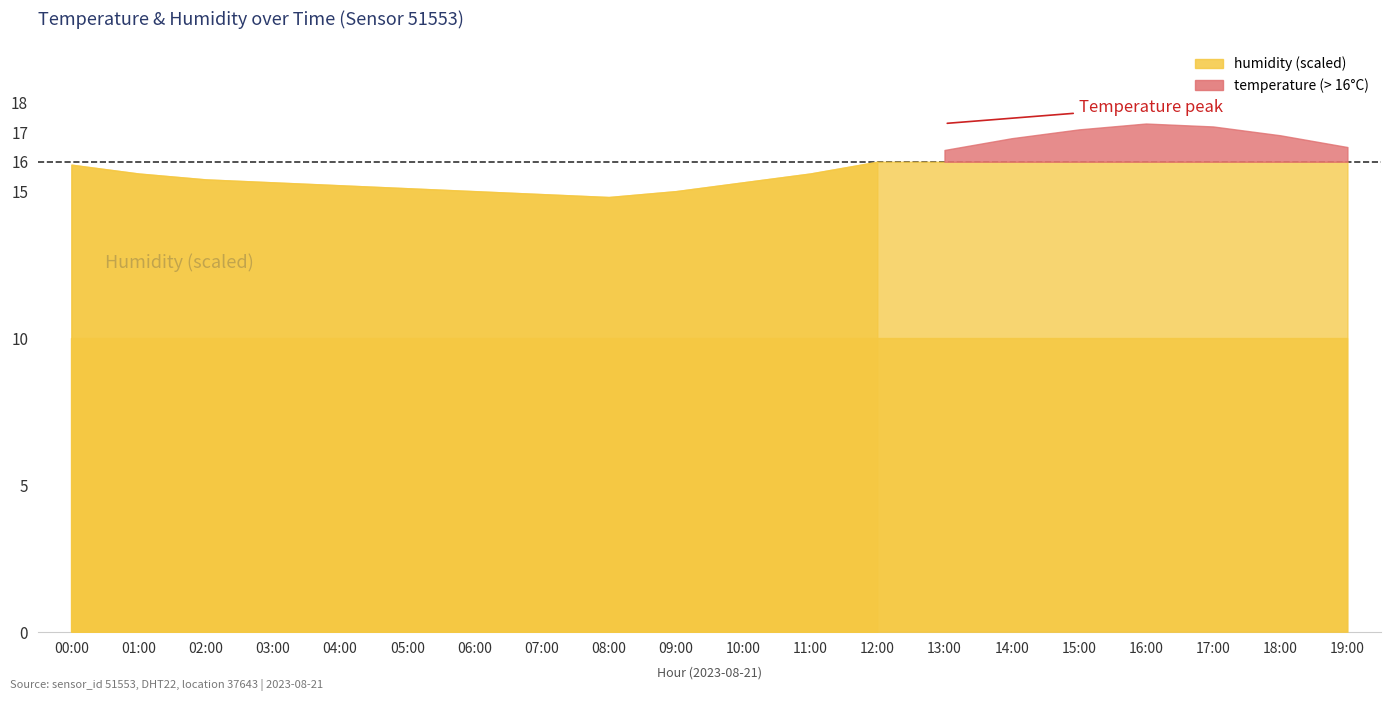

What is the sum of all temperature values?

317.3